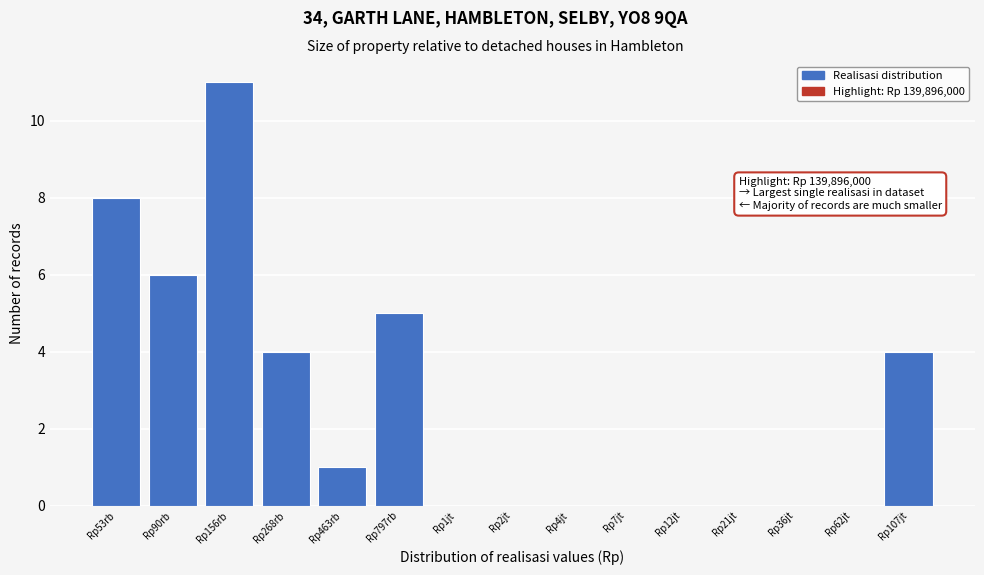

Reading left to right, transcribe all the data shown in this chart.

Rp53rb=8	Rp90rb=6	Rp156rb=11	Rp268rb=4	Rp463rb=1	Rp797rb=5	Rp1jt=0	Rp2jt=0	Rp4jt=0	Rp7jt=0	Rp12jt=0	Rp21jt=0	Rp36jt=0	Rp62jt=0	Rp107jt=4